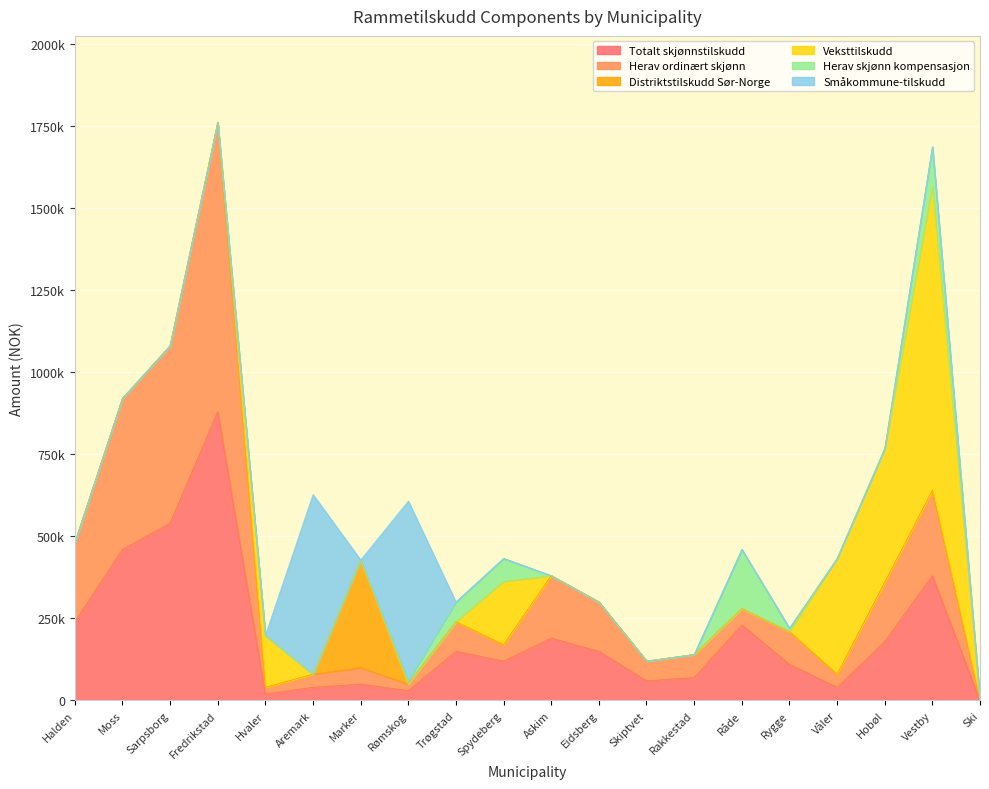

What are all the series names shown in the legend?

Totalt skjønnstilskudd, Herav ordinært skjønn, Distriktstilskudd Sør-Norge, Veksttilskudd, Herav skjønn kompensasjon, Småkommune-tilskudd